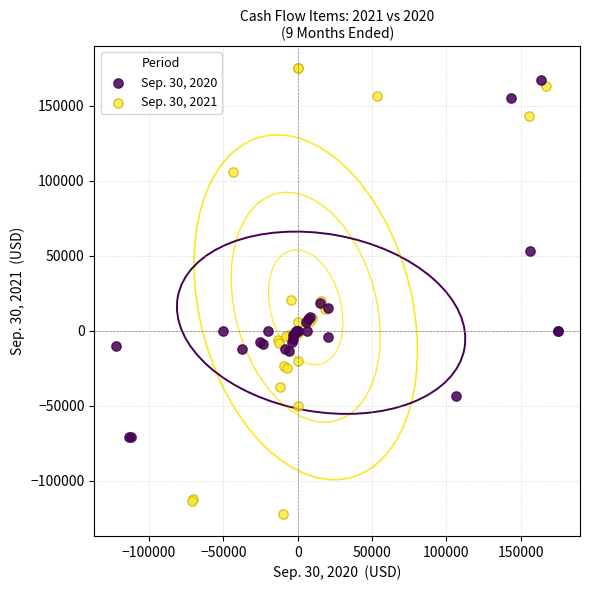

Which series has the largest Y range (max minus min)?

Sep. 30, 2021